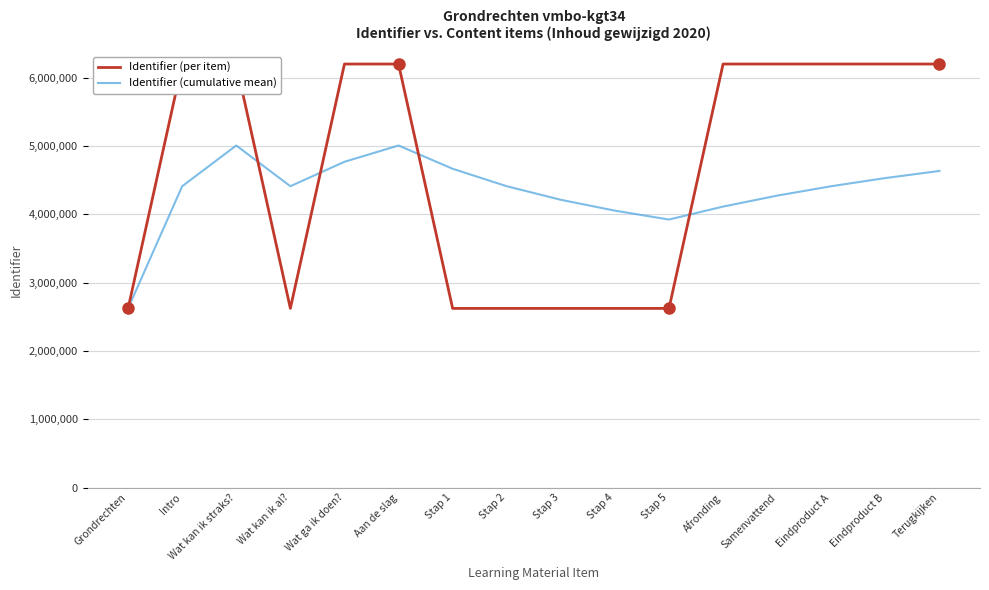

Rank the series by their maximum value, from lowest to highest.

Identifier (cumulative mean), Identifier (per item)